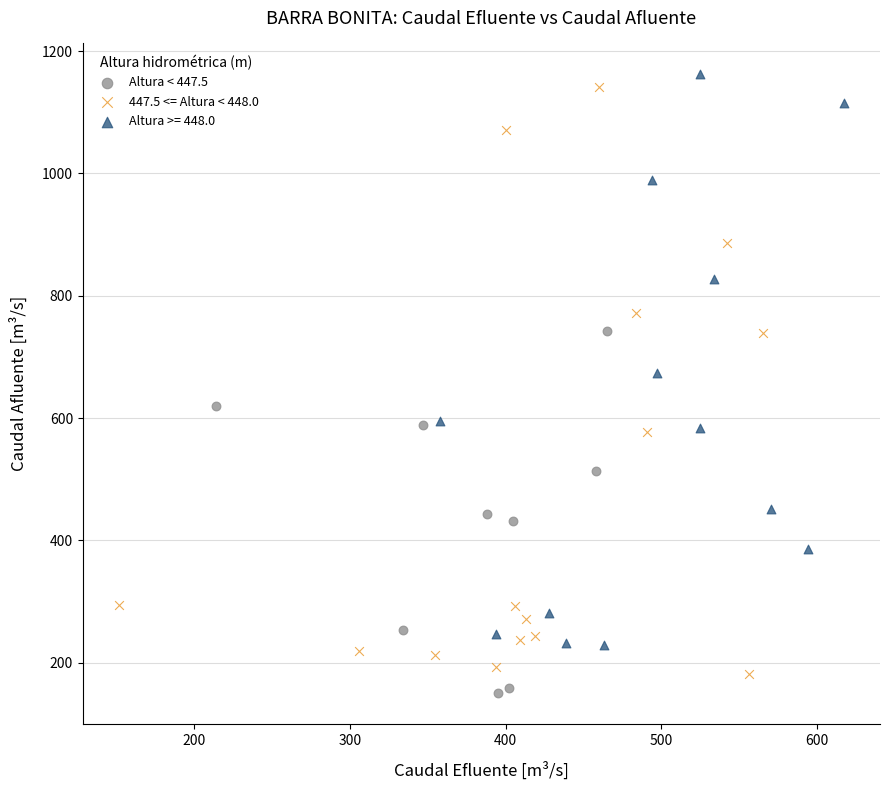

Which series contains the lowest Y value?

Altura < 447.5